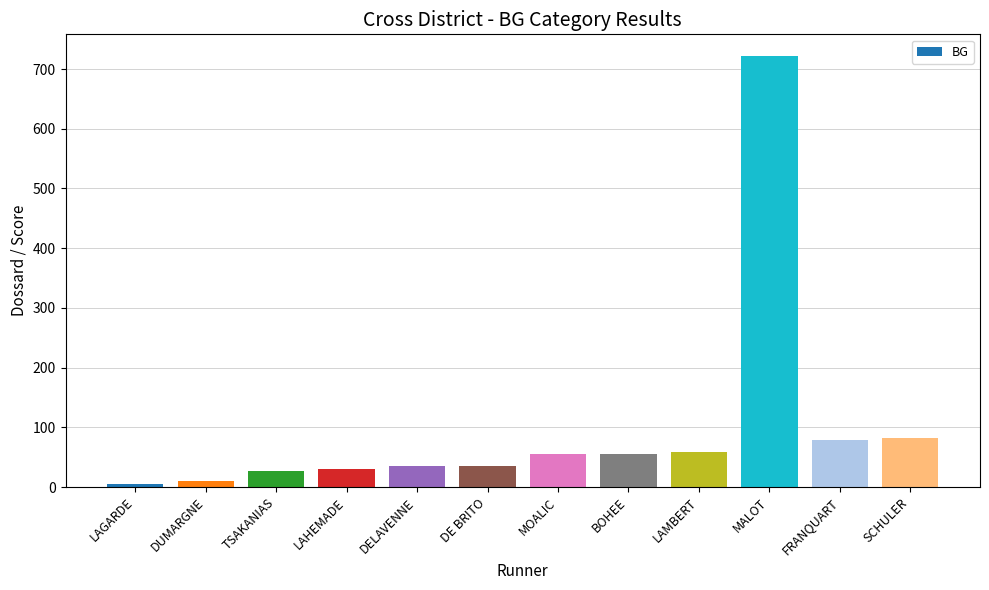

The value at LAHEMADE is 30. True or false?

True